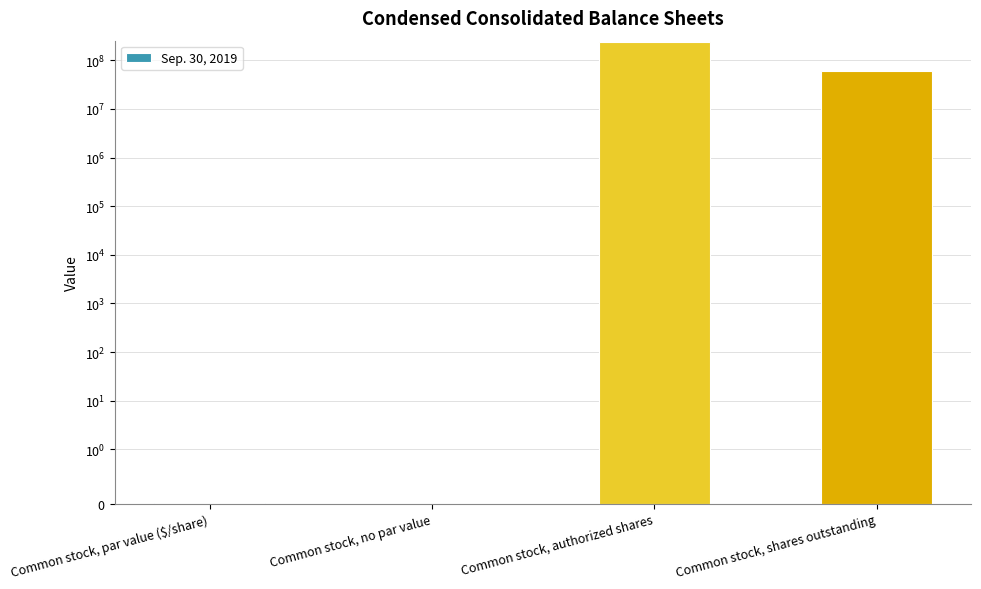

What is the average value?

74900000.0